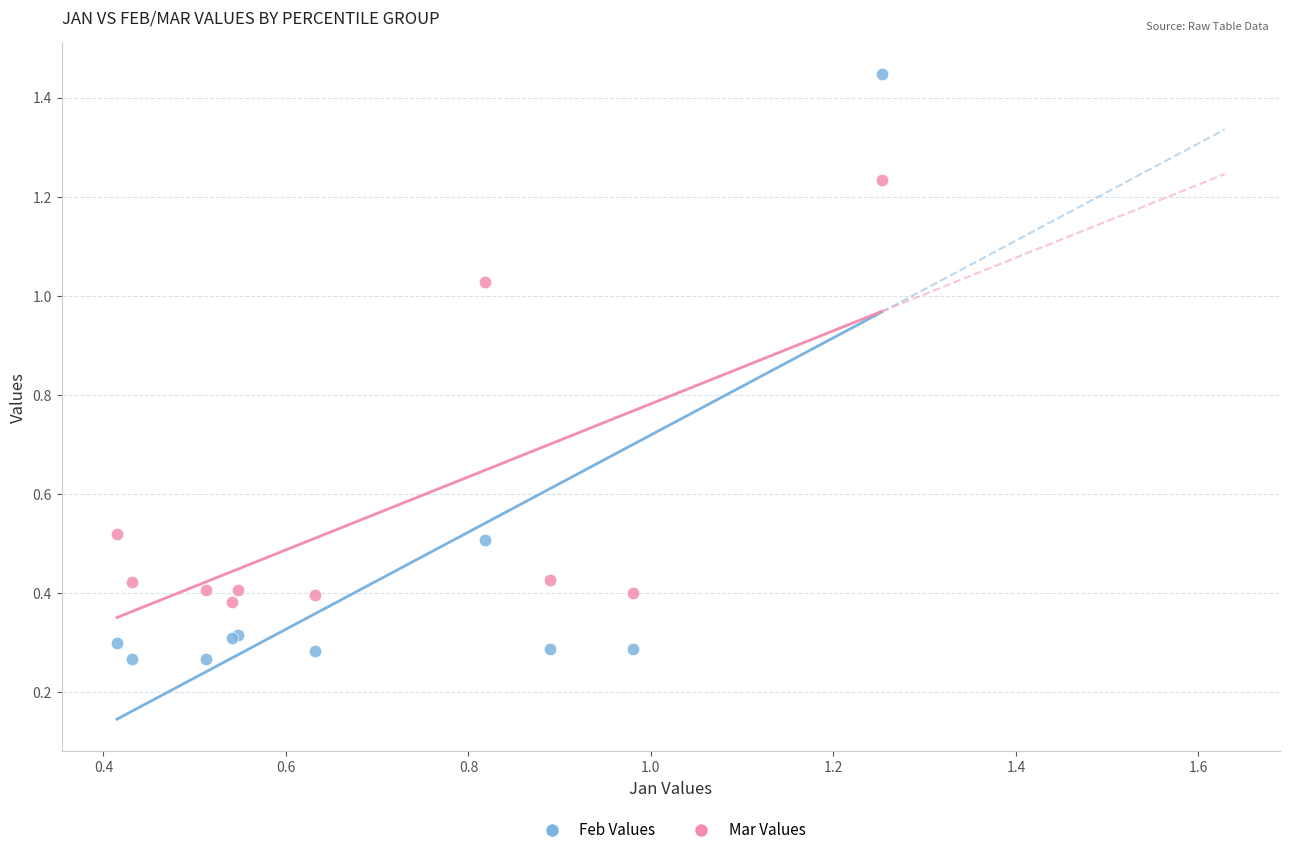

Which series has the widest spread of Y values?

Feb Values